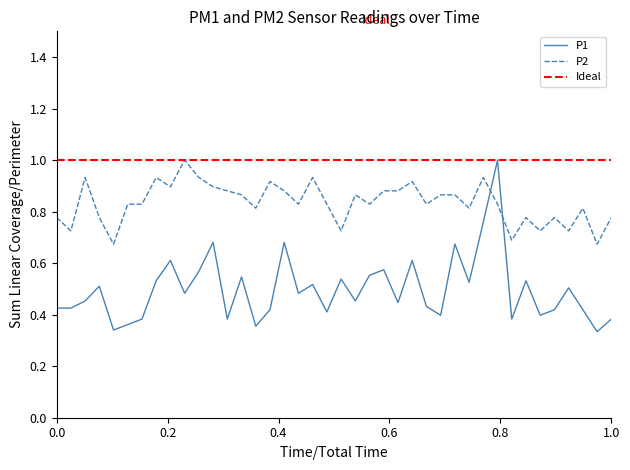

Reading left to right, extract all data points from this chart.

P1: 0.4	0.4	0.5	0.5	0.3	0.4	0.4	0.5	0.6	0.5	0.6	0.7	0.4	0.5	0.4	0.4	0.7	0.5	0.5	0.4	0.5	0.5	0.6	0.6	0.4	0.6	0.4	0.4	0.7	0.5	0.8	1.0	0.4	0.5	0.4	0.4	0.5	0.4	0.3	0.4
P2: 0.8	0.7	0.9	0.8	0.7	0.8	0.8	0.9	0.9	1.0	0.9	0.9	0.9	0.9	0.8	0.9	0.9	0.8	0.9	0.8	0.7	0.9	0.8	0.9	0.9	0.9	0.8	0.9	0.9	0.8	0.9	0.8	0.7	0.8	0.7	0.8	0.7	0.8	0.7	0.8